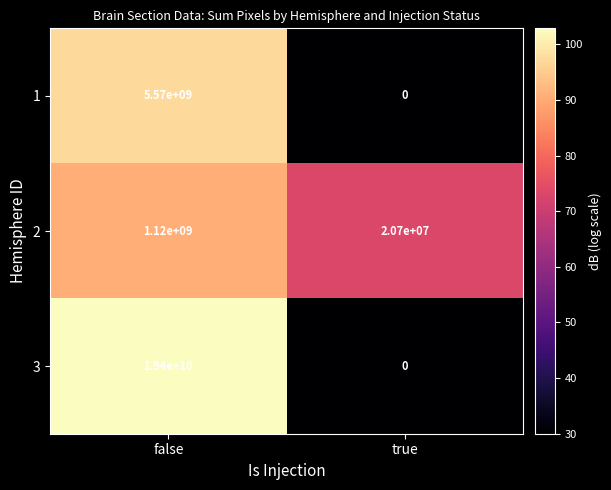

Which series has the widest spread of values?

3